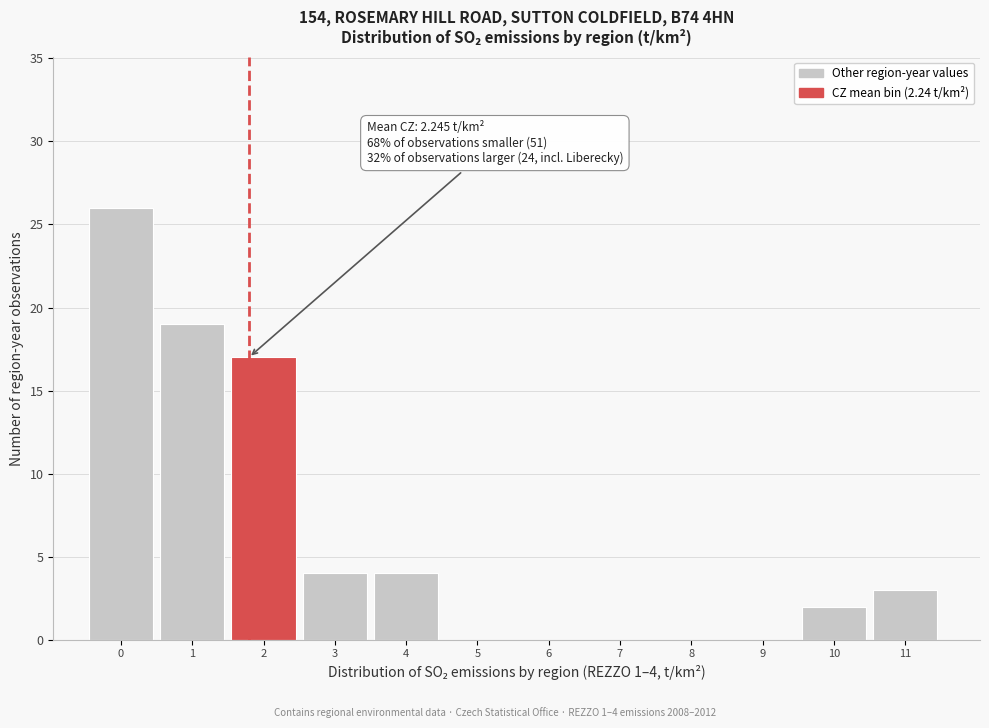

Reading left to right, what are all the values shown in this chart?

0=26	1=19	2=17	3=4	4=4	5=0	6=0	7=0	8=0	9=0	10=2	11=3